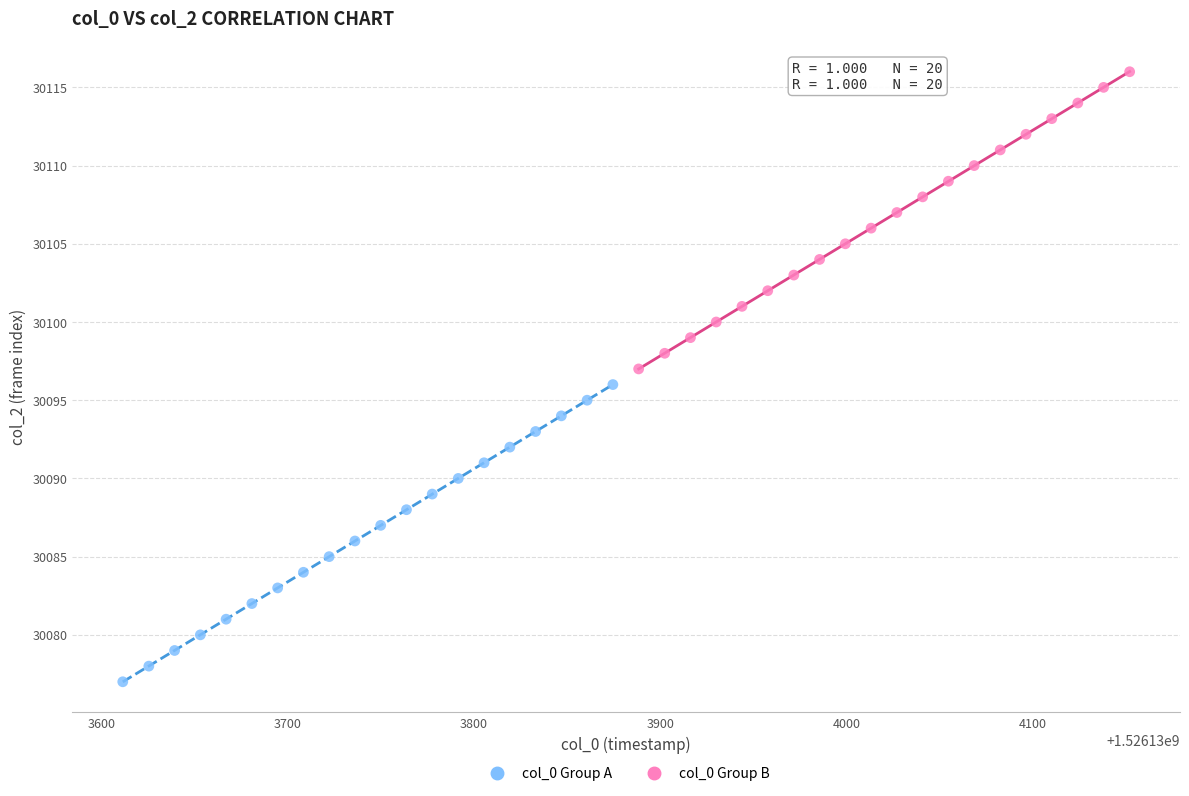

Which series reaches the maximum Y coordinate?

col_0 Group B